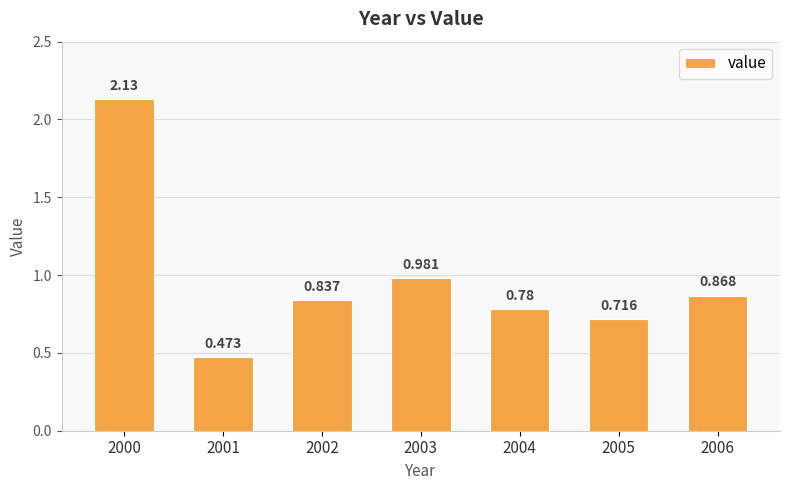

Does the chart contain any negative values?

No